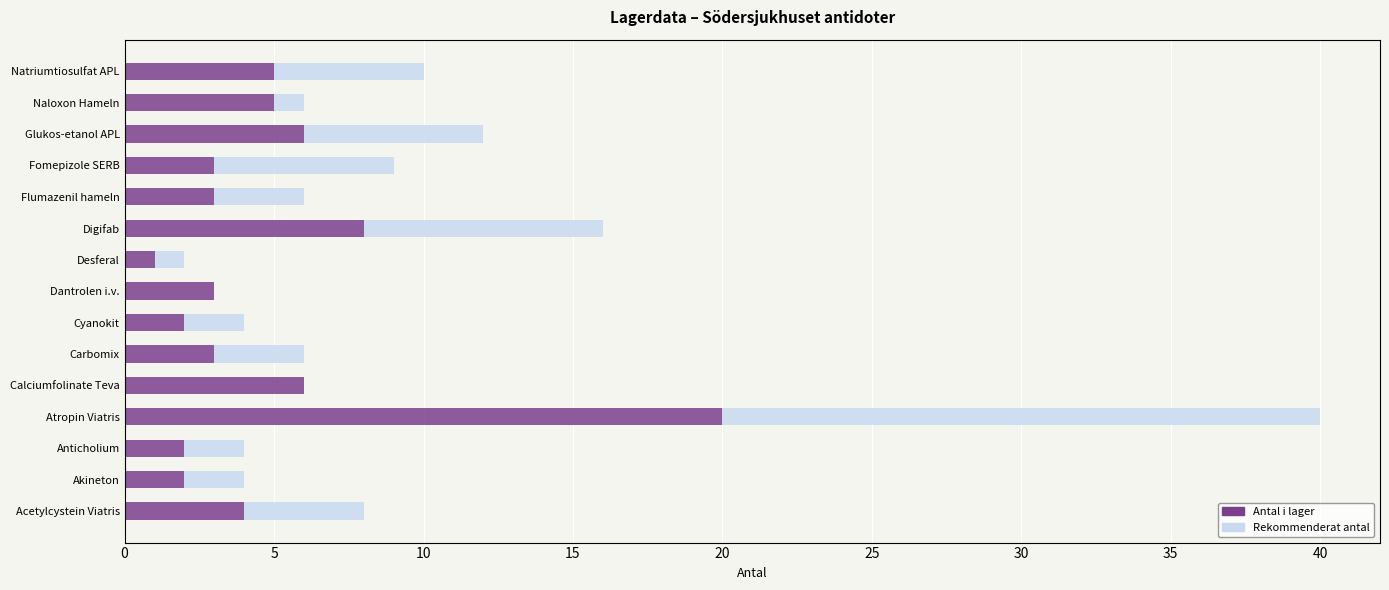

The value of Antal i lager at 30 is 1. True or false?

False